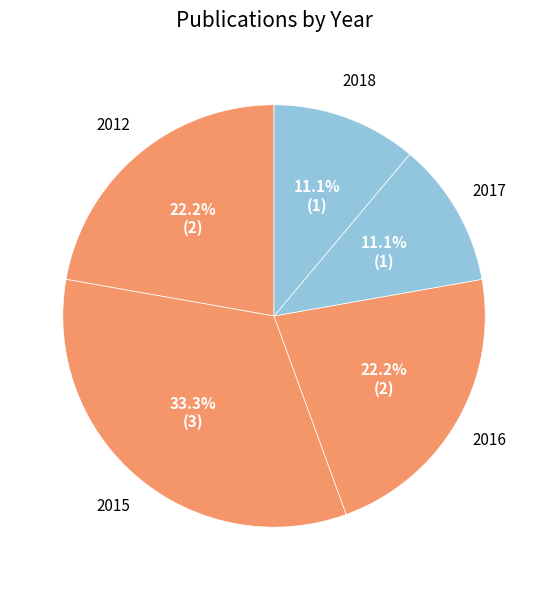

What is the total percentage of 2015 and 2016?

55.6%